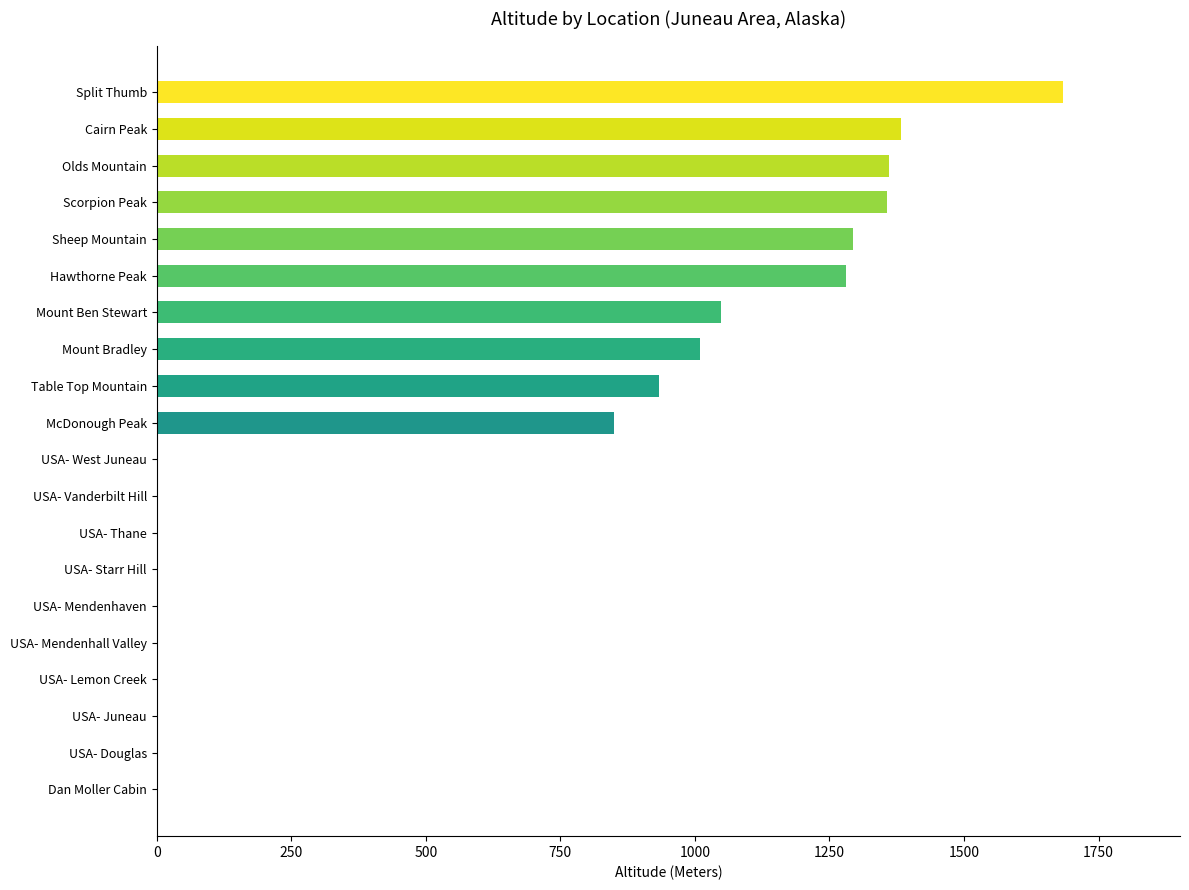

How many data points does each series have?

20